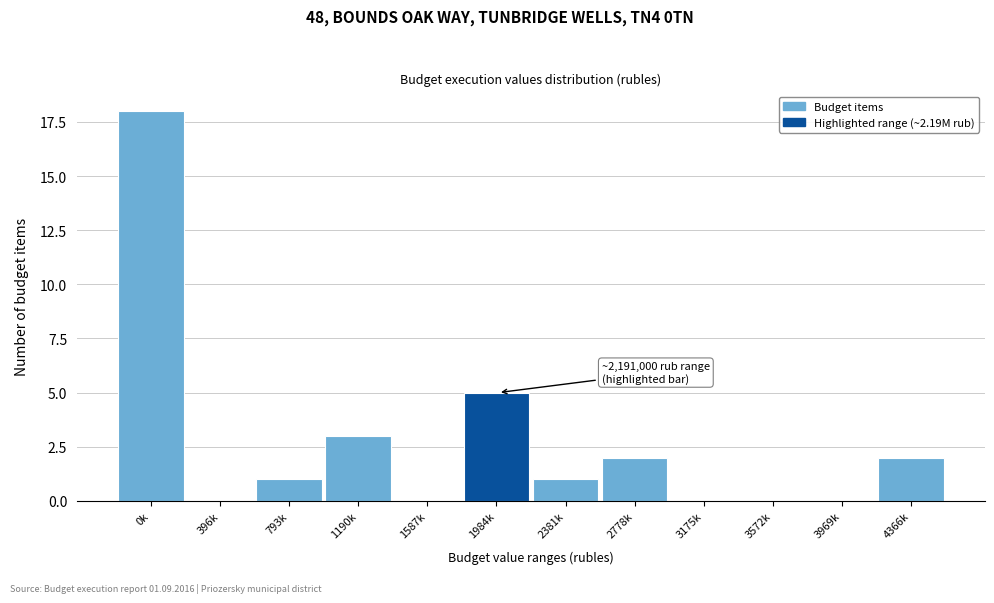

What is the sum of all values?

32